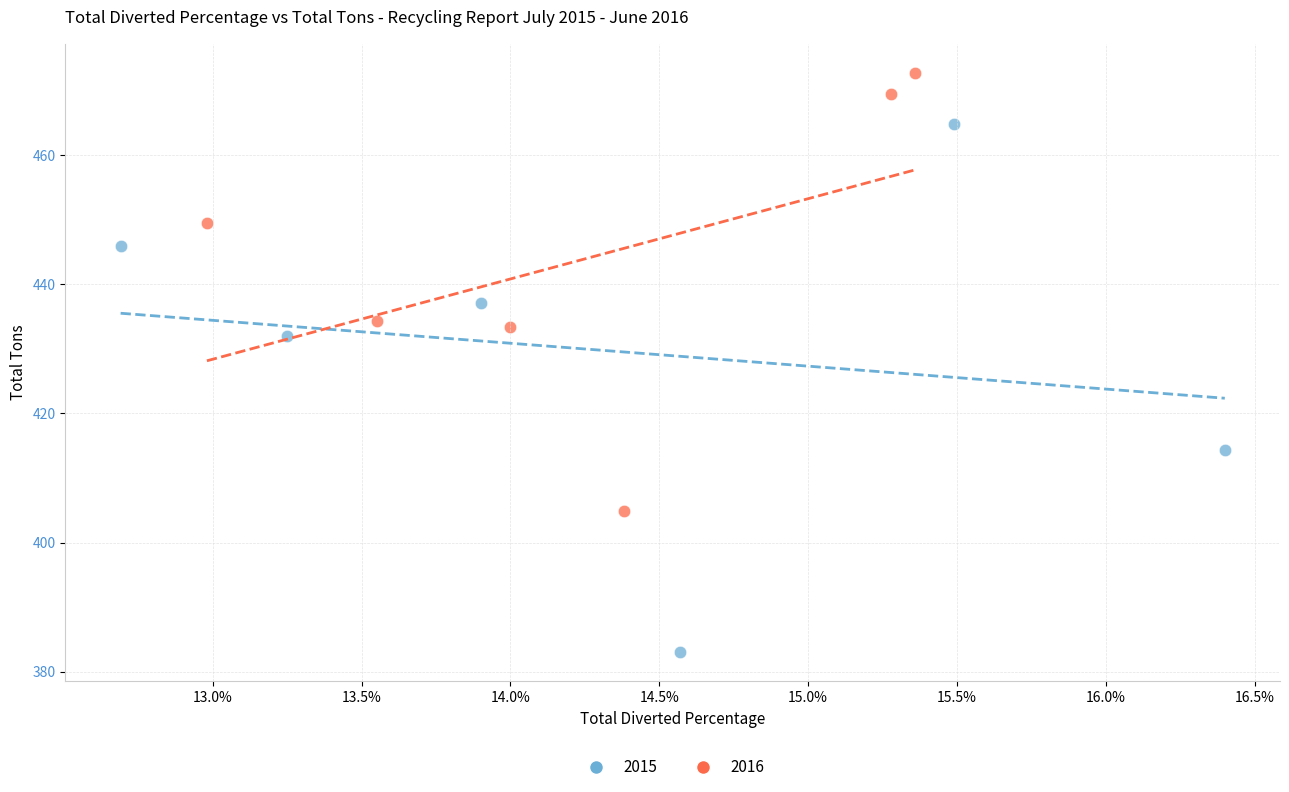

Which series reaches the minimum Y coordinate?

2015